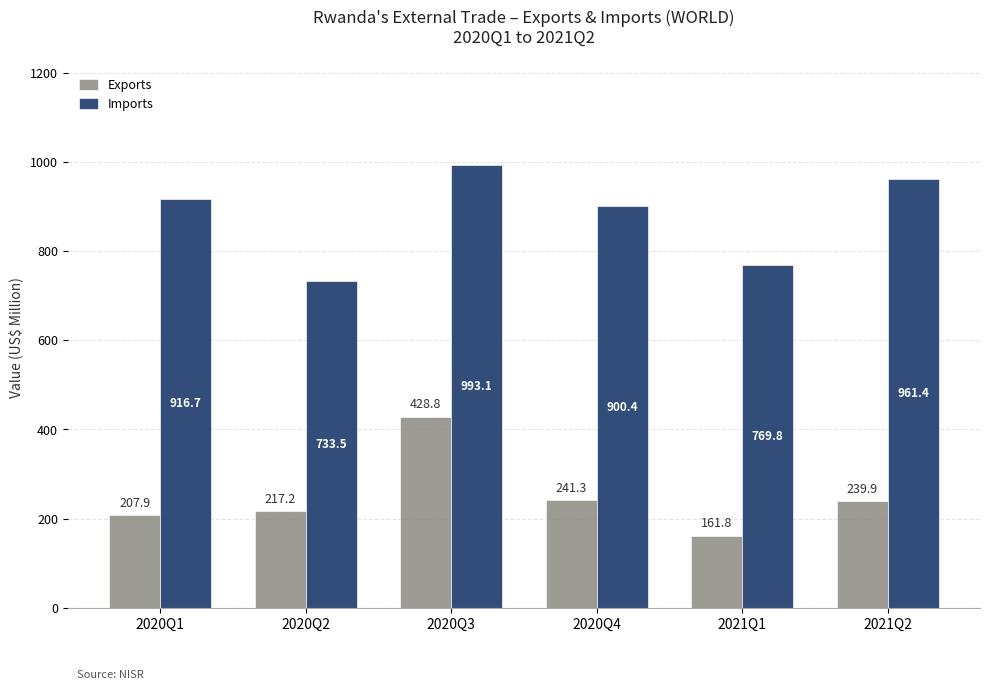

List the series in order of their peak value, highest first.

Imports, Exports